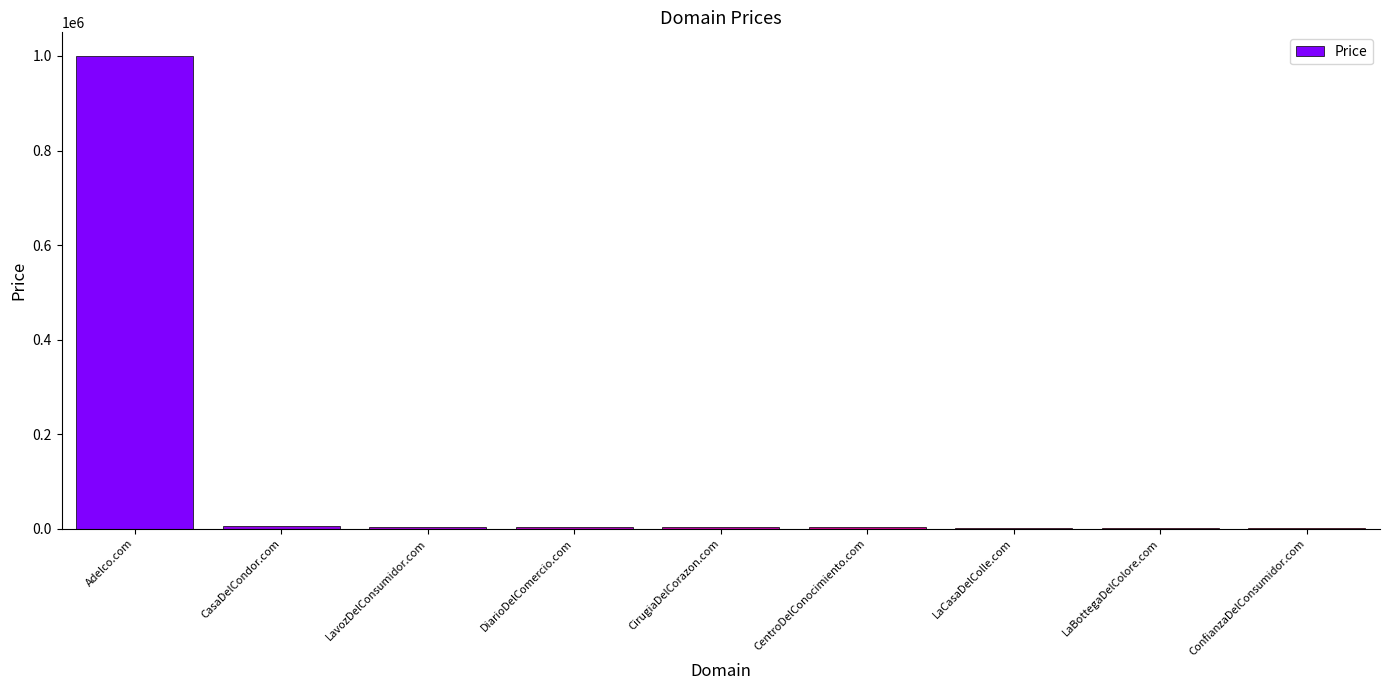

The chart shows a value of 1500638 at Adelco.com. True or false?

False